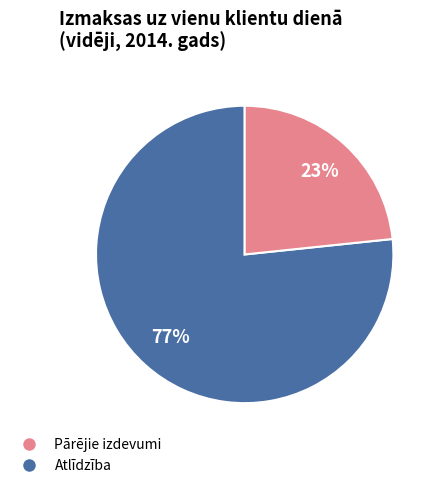

Count the number of slices in the pie.

2